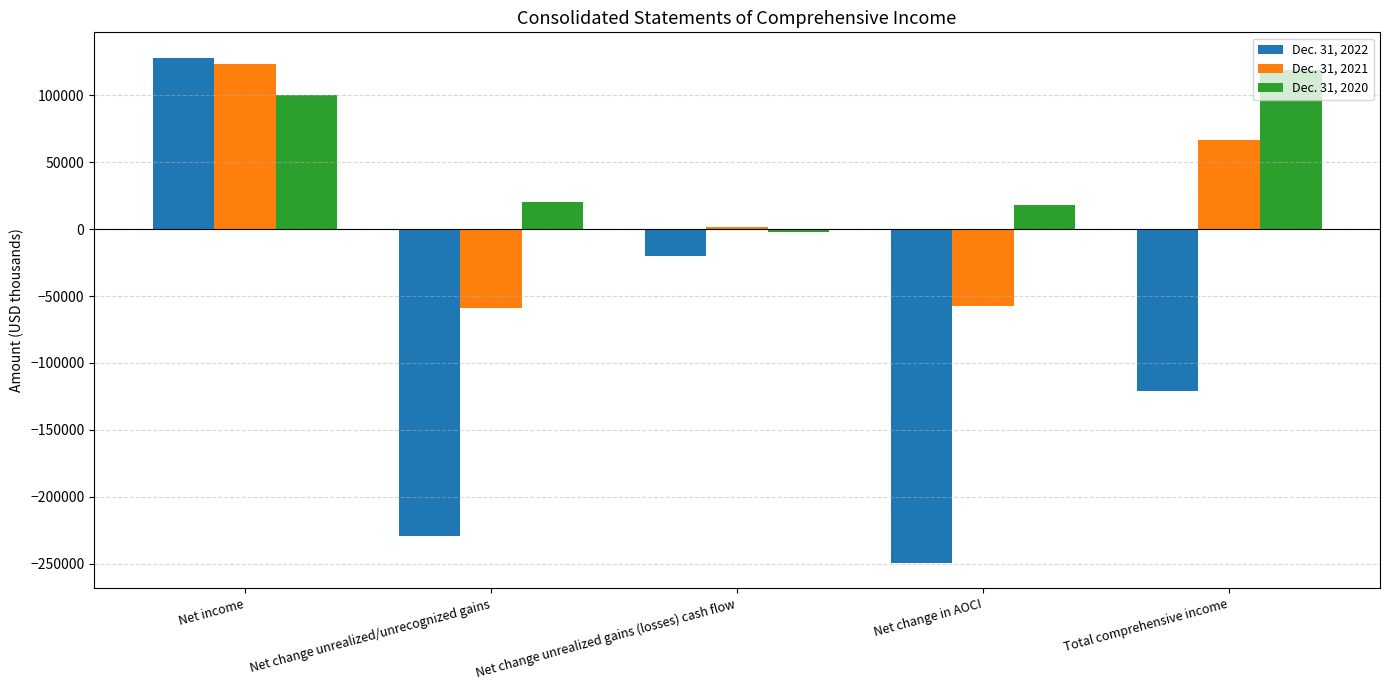

Which series has the largest total across all categories?

Dec. 31, 2020